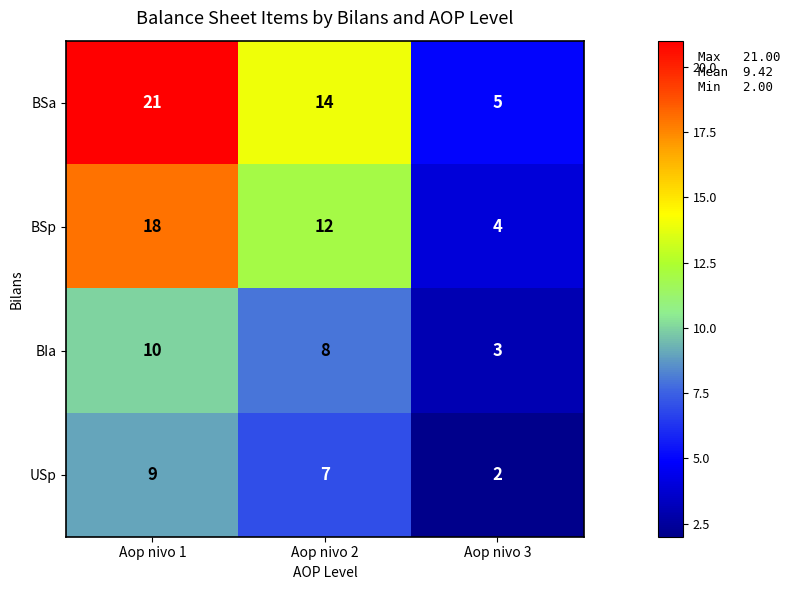

What is the total value across all series at Aop nivo 3?

14